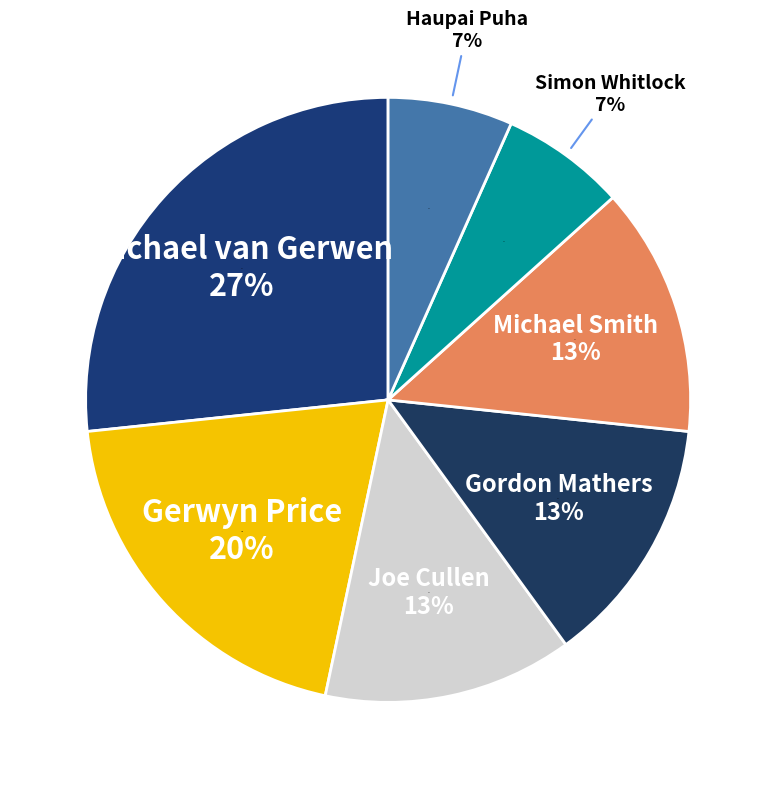

Is there a majority slice in this chart?

No